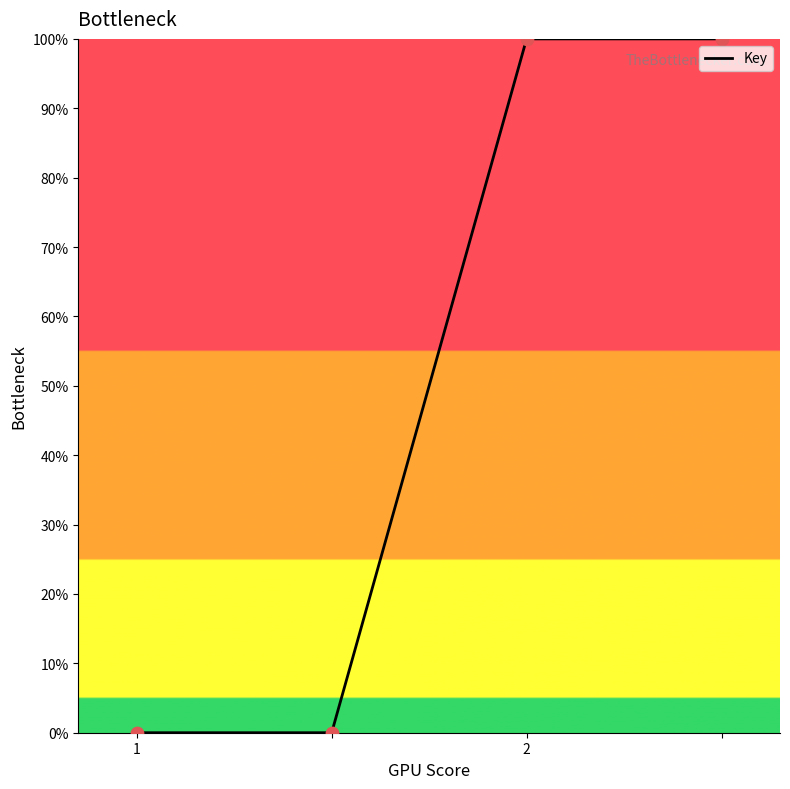

What is the maximum value shown in the chart?

100